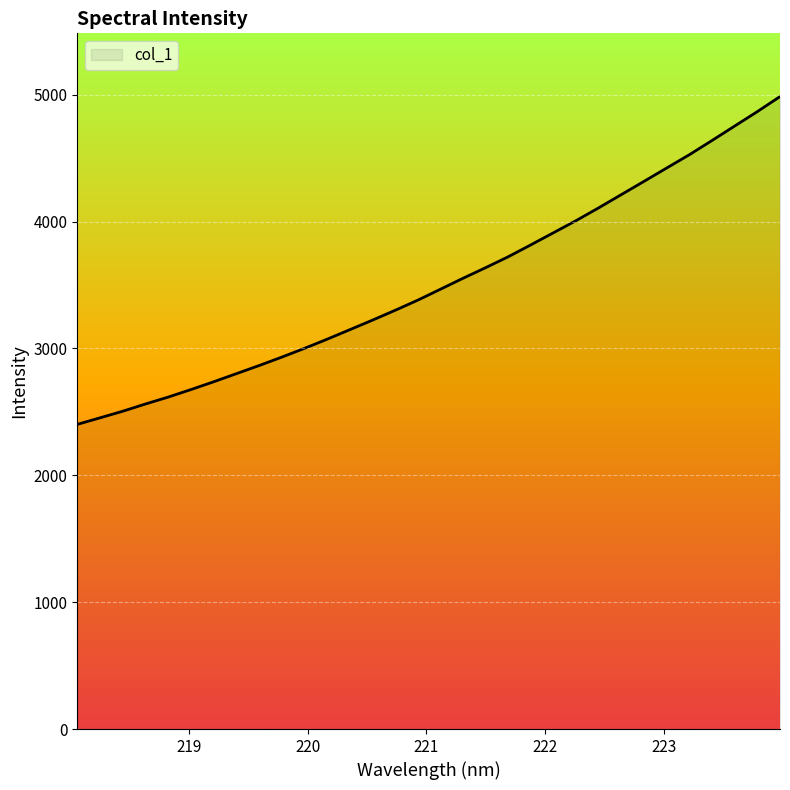

What is the greatest value displayed?

4985.1